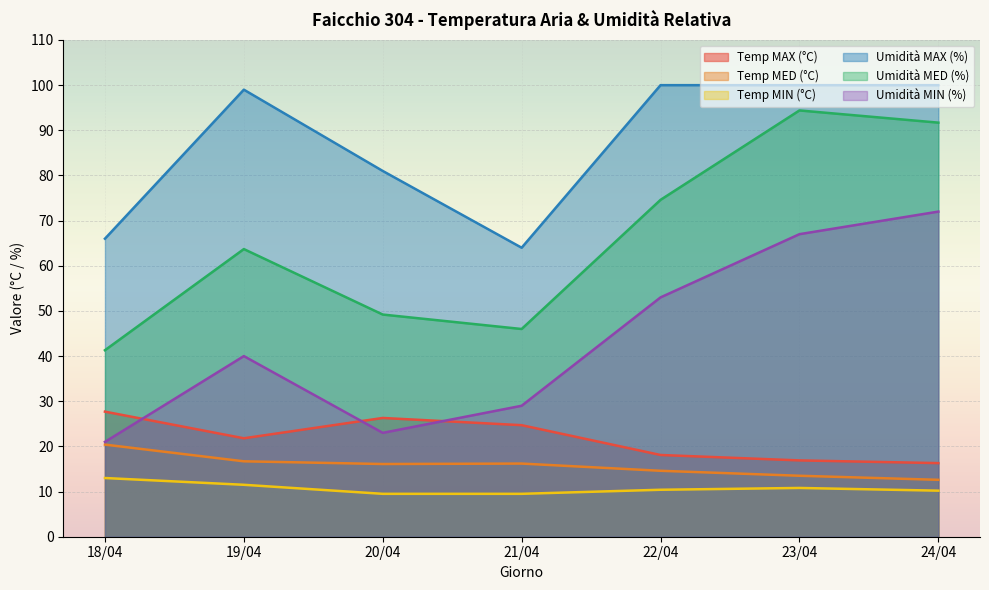

Reading left to right, transcribe all the data shown in this chart.

Temp MAX (°C): 18/04=27.7	19/04=21.8	20/04=26.3	21/04=24.7	22/04=18.1	23/04=16.9	24/04=16.3
Temp MED (°C): 18/04=20.4	19/04=16.7	20/04=16.1	21/04=16.2	22/04=14.6	23/04=13.5	24/04=12.6
Temp MIN (°C): 18/04=13.0	19/04=11.5	20/04=9.5	21/04=9.5	22/04=10.4	23/04=10.8	24/04=10.2
Umidità MAX (%): 18/04=66.0	19/04=99.0	20/04=81.0	21/04=64.0	22/04=100.0	23/04=100.0	24/04=100.0
Umidità MED (%): 18/04=41.3	19/04=63.7	20/04=49.2	21/04=46.0	22/04=74.6	23/04=94.4	24/04=91.7
Umidità MIN (%): 18/04=21.0	19/04=40.0	20/04=23.0	21/04=29.0	22/04=53.0	23/04=67.0	24/04=72.0